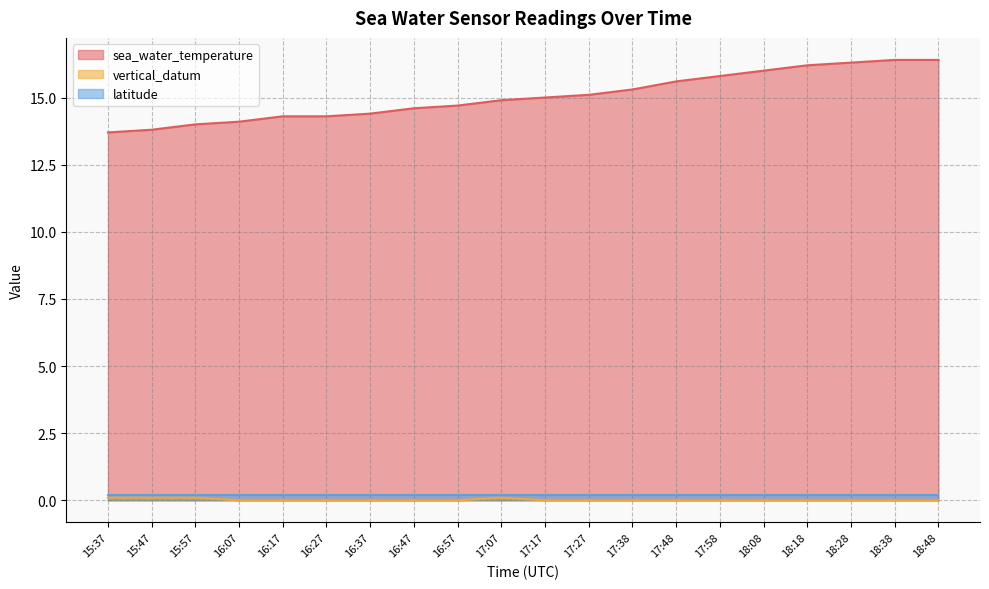

What is the label of the 17th point from the right?

16:07